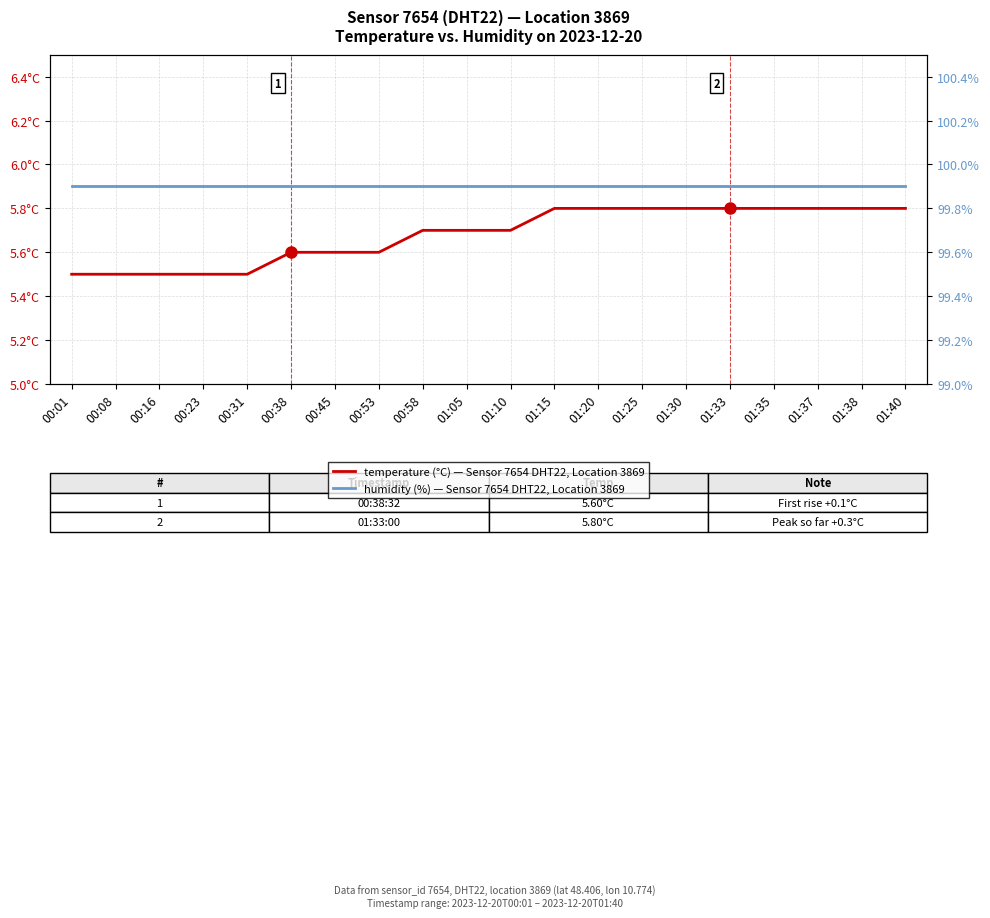

True or false: temperature (°C), Sensor 7654, Location 3869 (DHT22) and humidity (%), Sensor 7654, Location 3869 (DHT22) cross at least once.

False